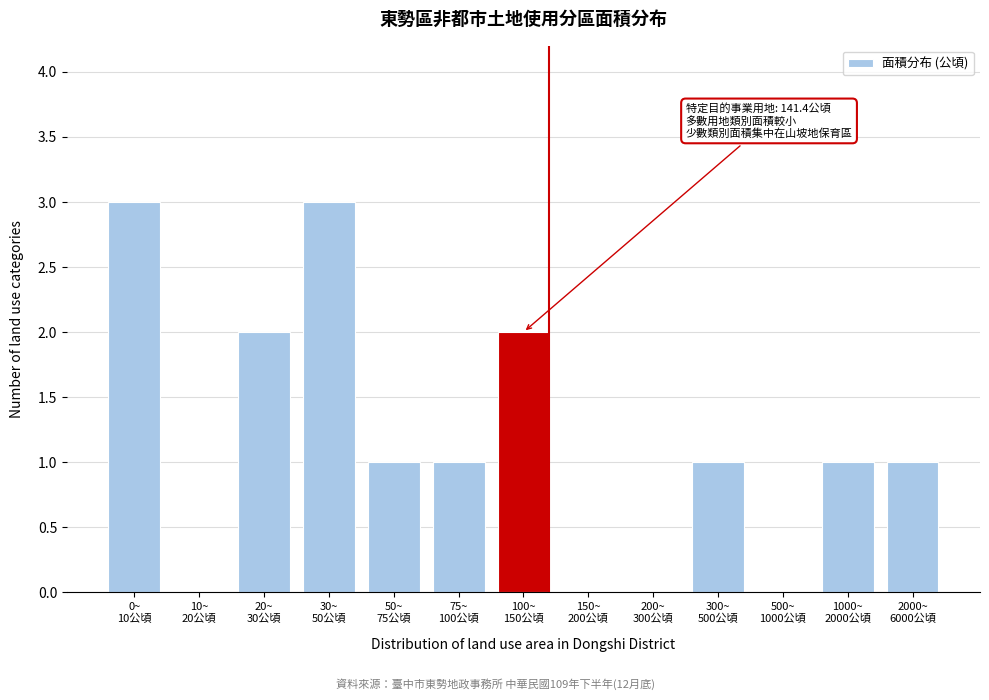

What is the maximum value shown in the chart?

3